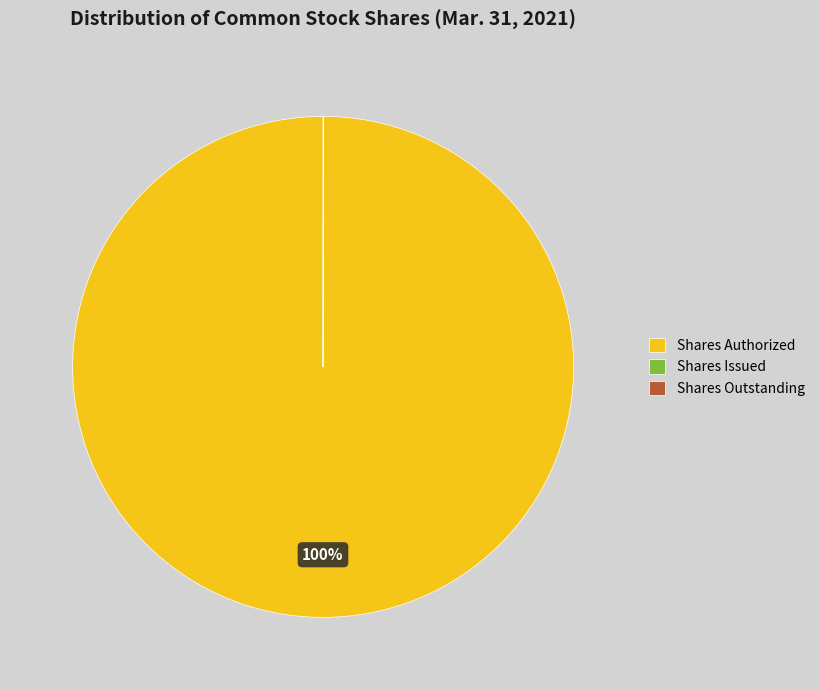

Is there a majority slice in this chart?

Yes